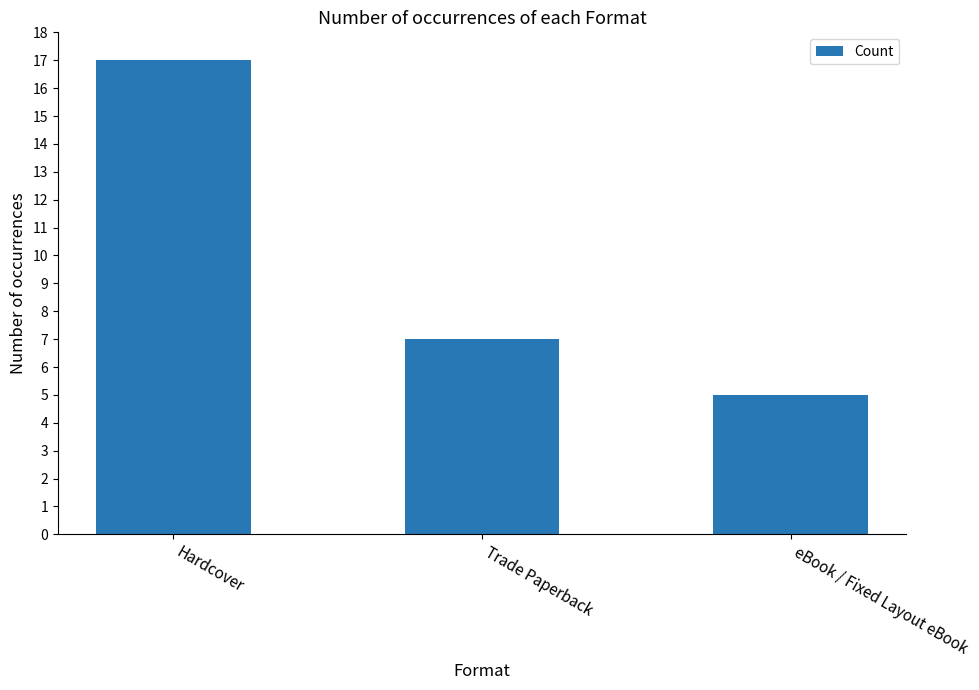

List the labels in order of value, largest first.

Hardcover, Trade Paperback, eBook / Fixed Layout eBook